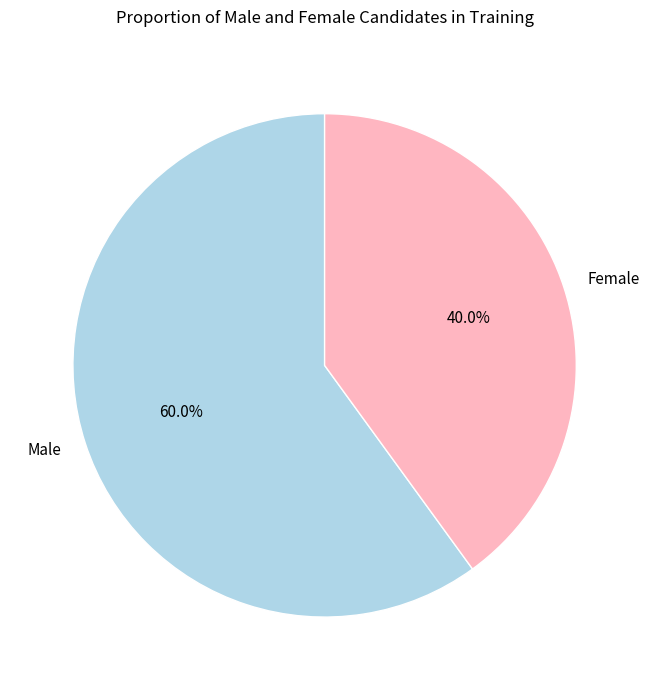

How many segments does this pie chart have?

2